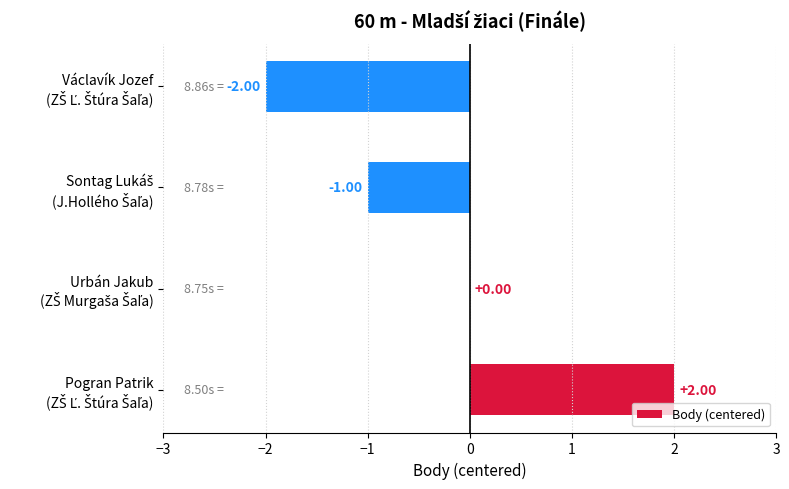

How many distinct data groups are displayed?

1